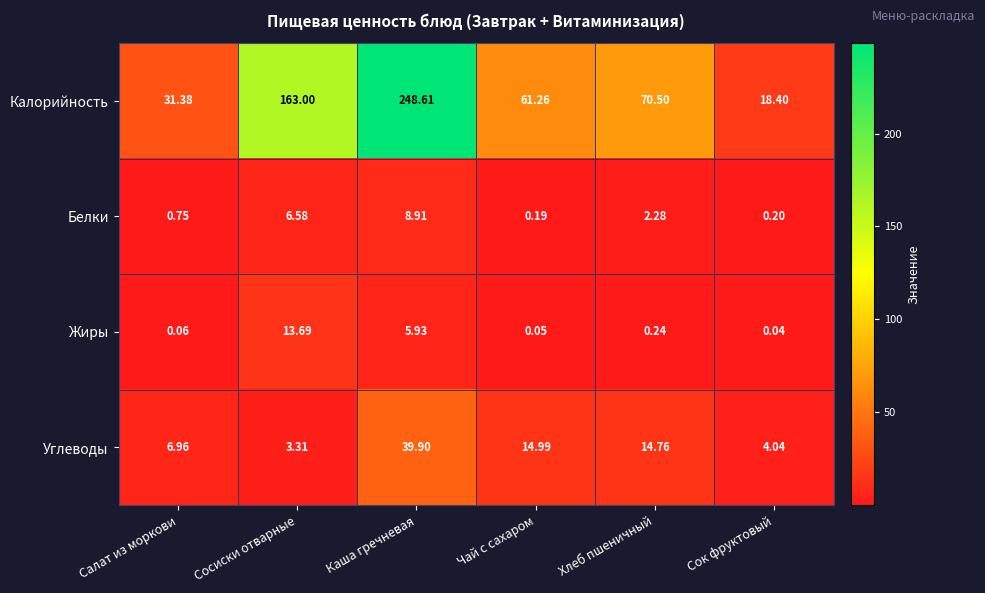

At how many categories does at least one series exceed 232?

1